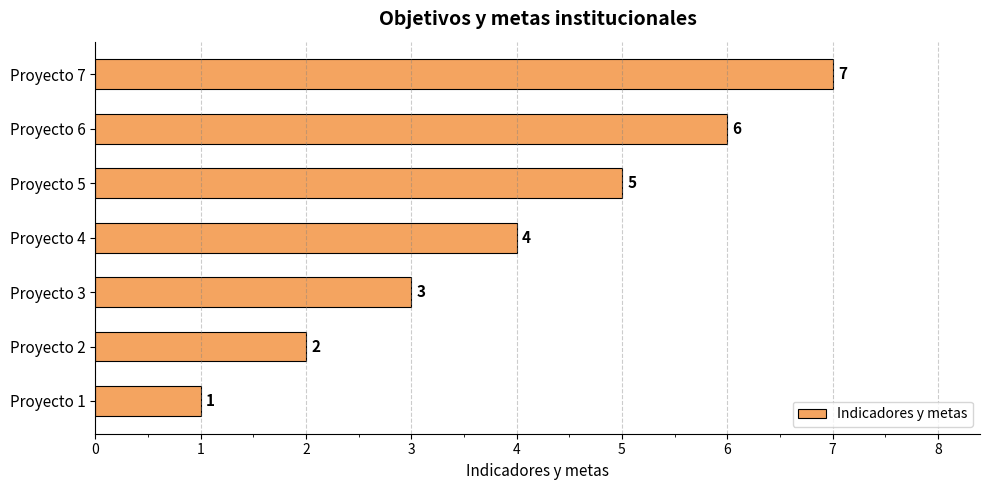

Approximately how many times larger is the value at Proyecto 4 compared to Proyecto 3?

1.3